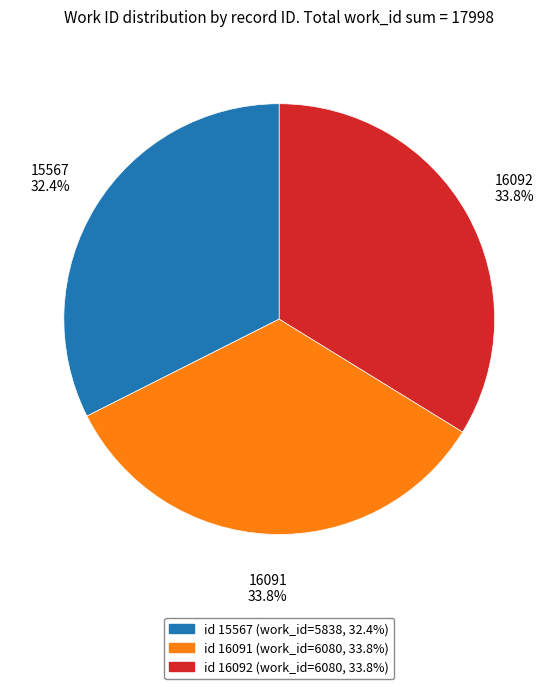

What is the ratio of the value at 15567 to the value at 16091?

1.0